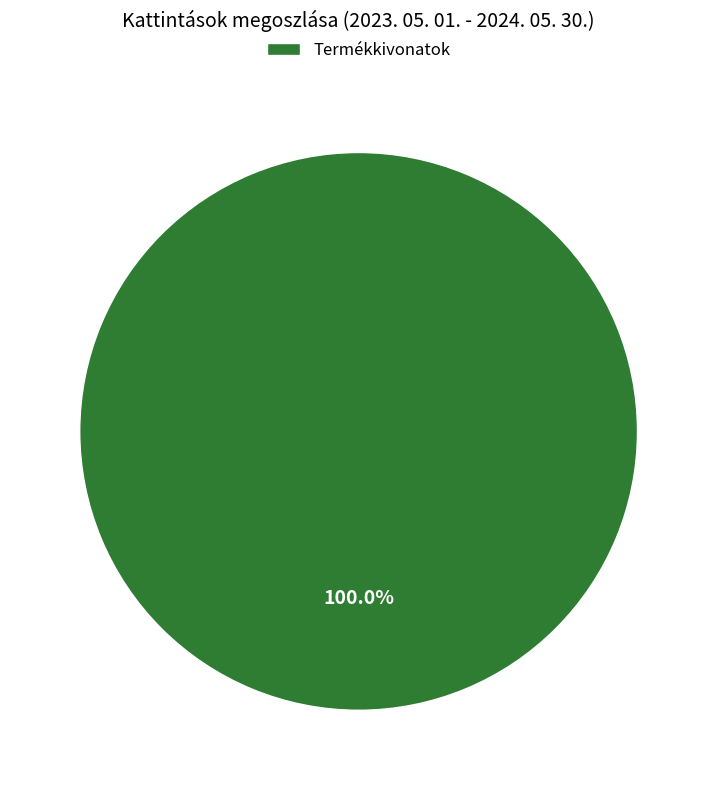

What is the majority slice?

Termékkivonatok